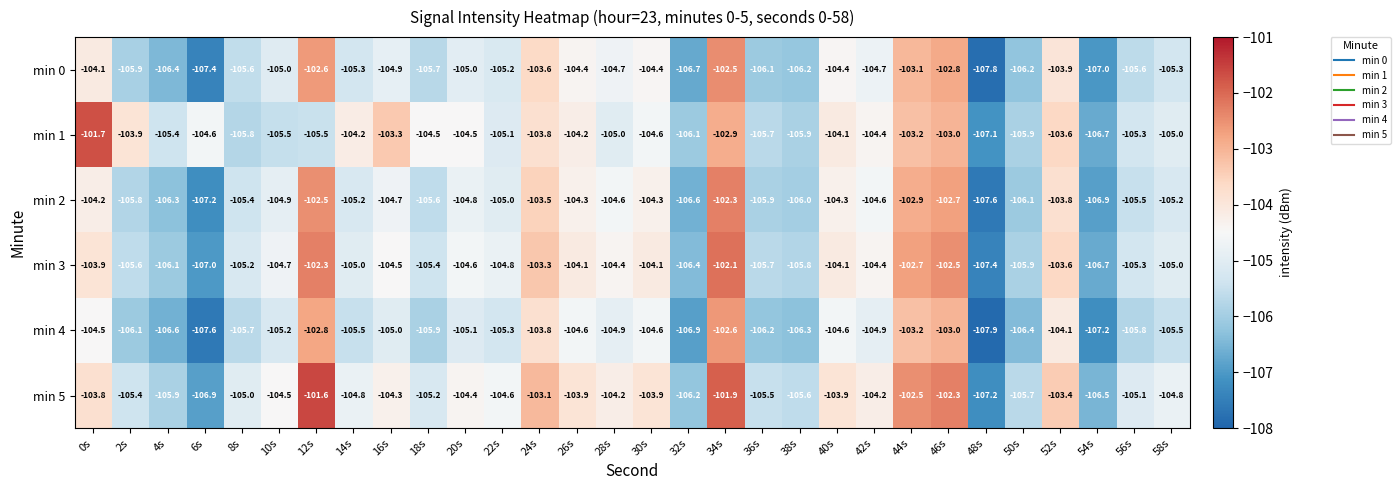

The value of min 2 at 44s is -102.9. True or false?

True